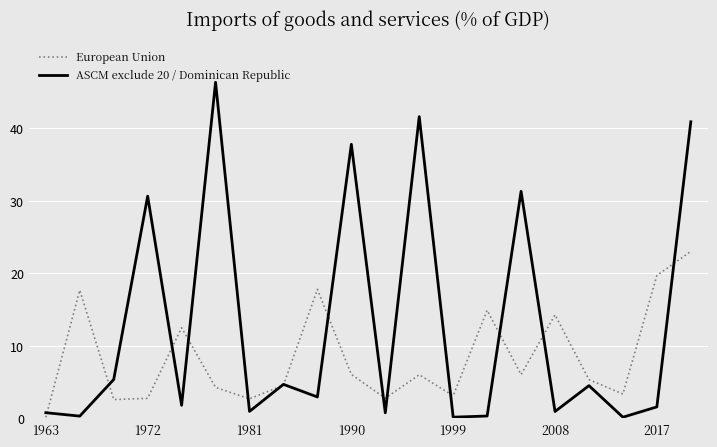

What is the difference between the maximum and minimum values in the European Union series?

22.9